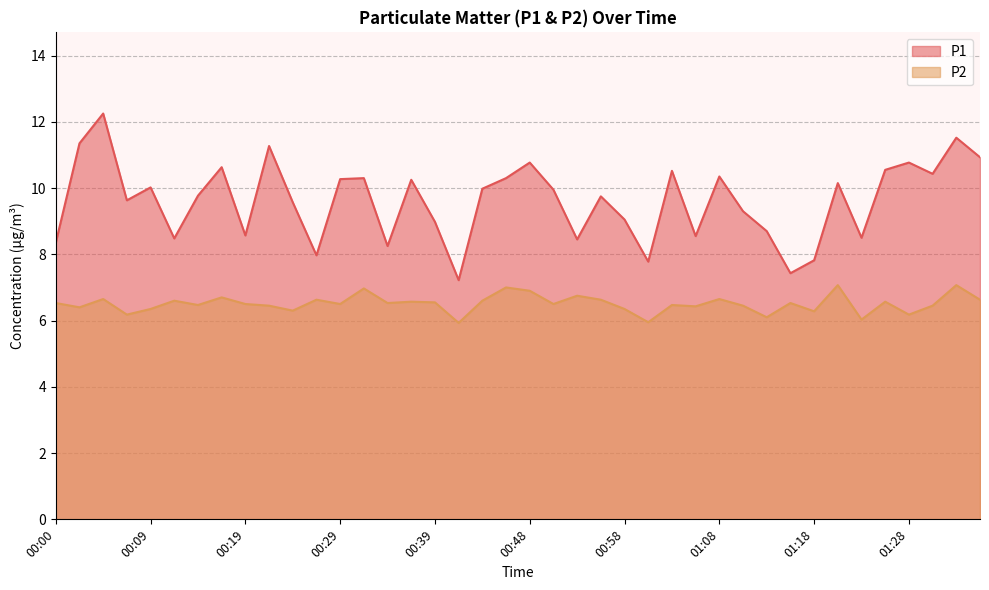

What is the difference between the maximum and minimum values in the P2 series?

1.1